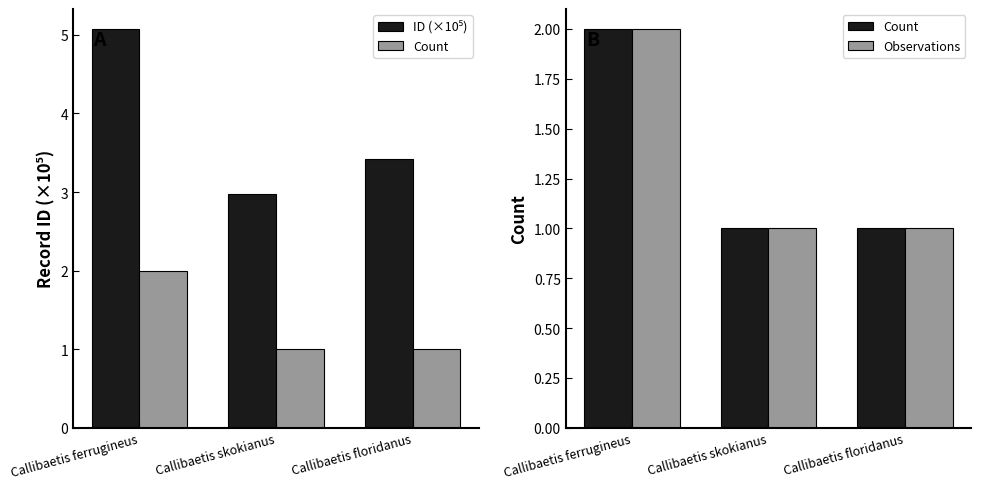

Is the value of Count at Callibaetis ferrugineus greater than the value of ID (×10⁵) at Callibaetis floridanus?

No